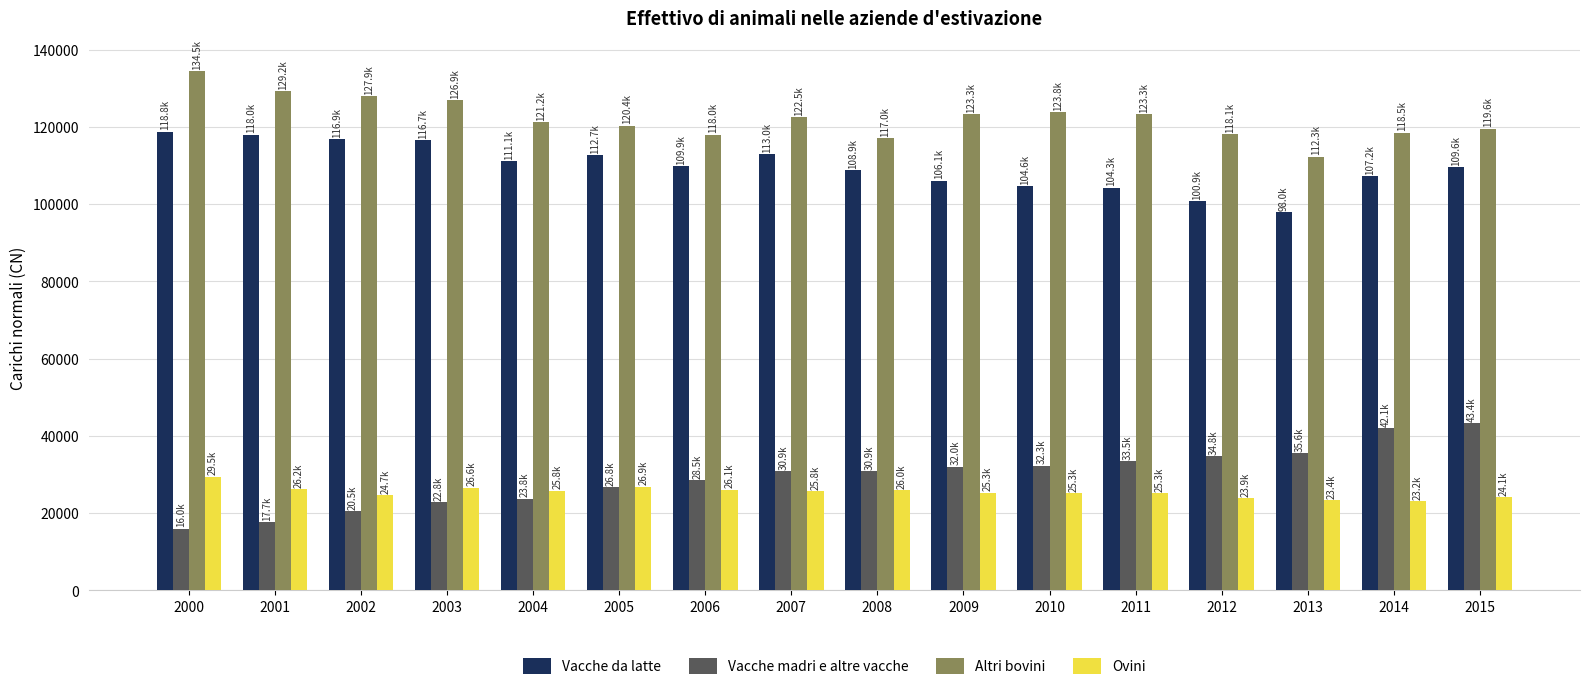

Does the chart contain any negative values?

No